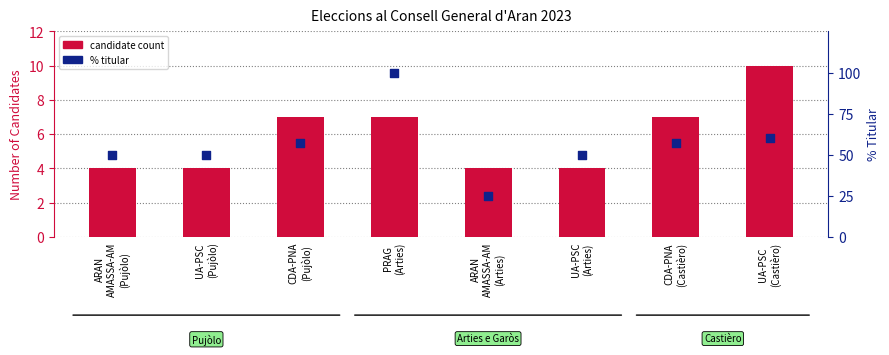

What is the total value across all series at UA-PSC
(Castièro)?

70.0